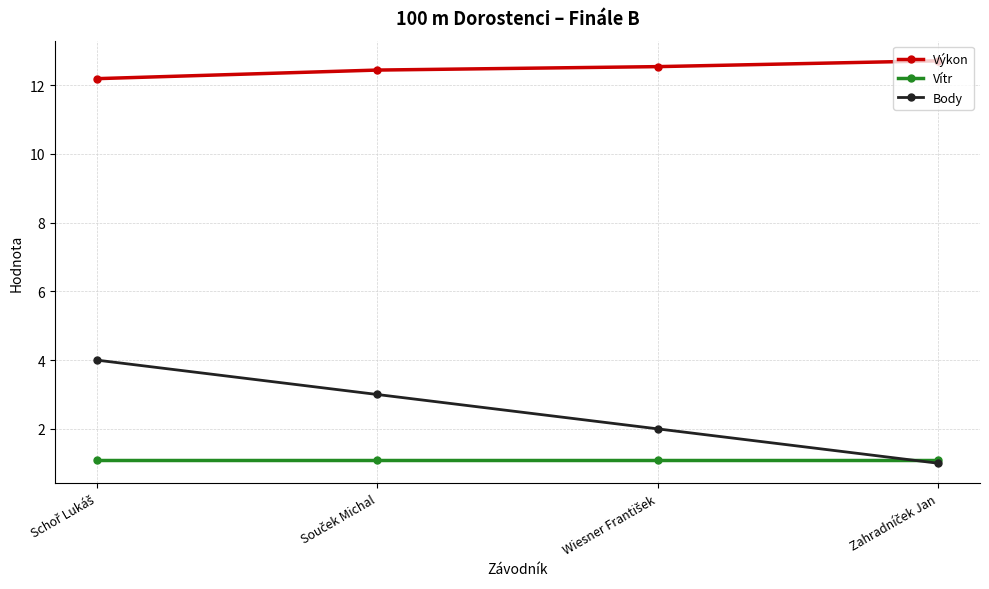

At how many categories does at least one series exceed 6?

4